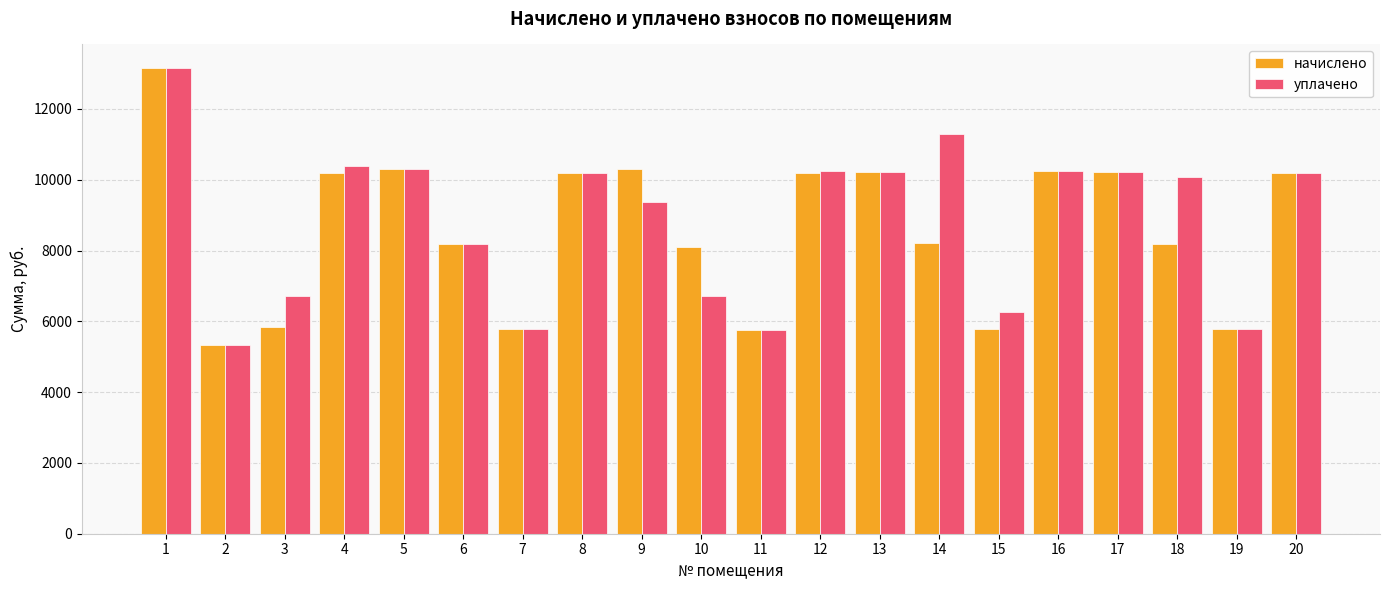

Is it true that начислено equals 10300.3 at 9?

True